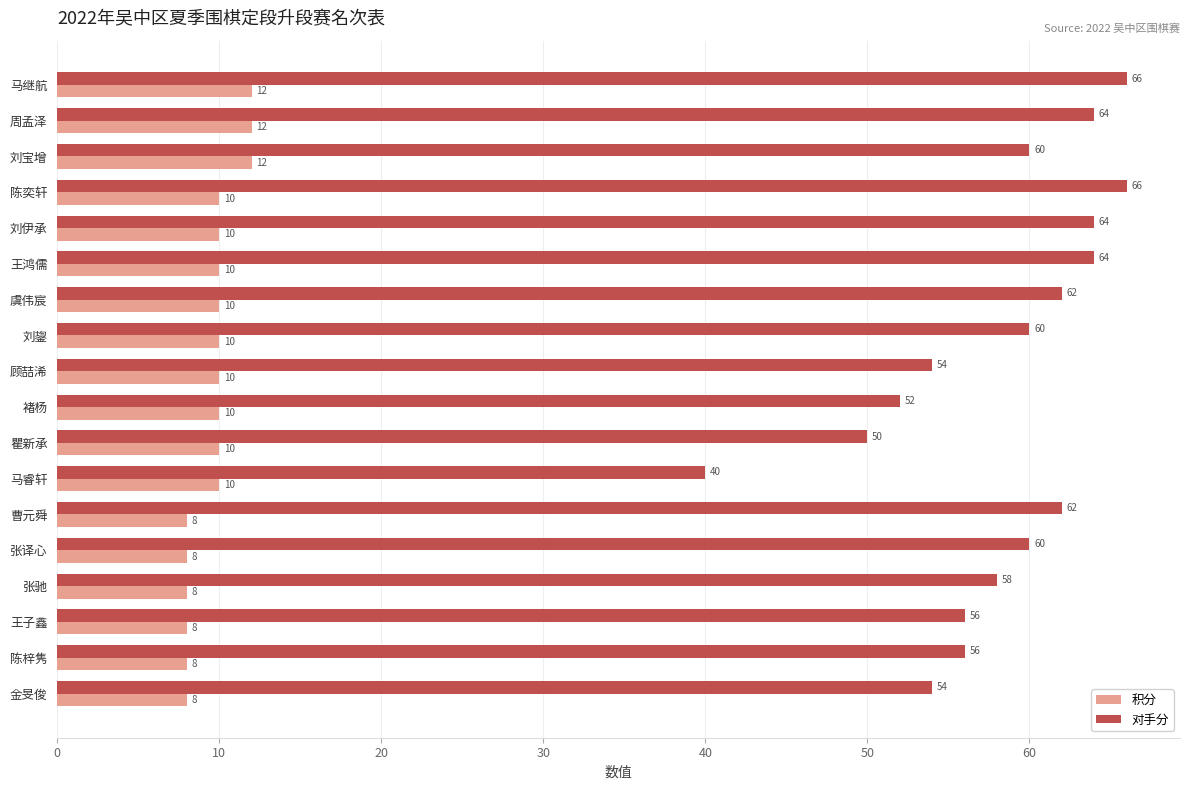

What are all the series names shown in the legend?

积分, 对手分